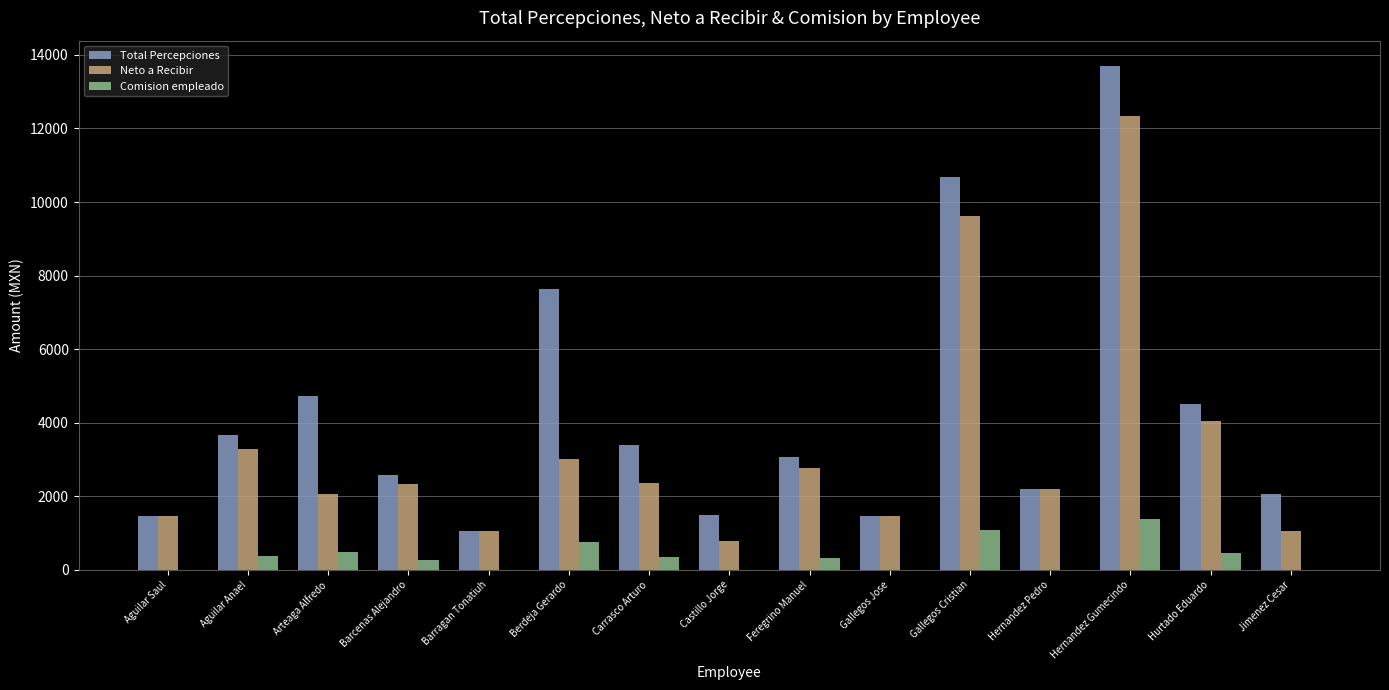

Which series changed the most between Barcenas Alejandro and Carrasco Arturo?

Total Percepciones